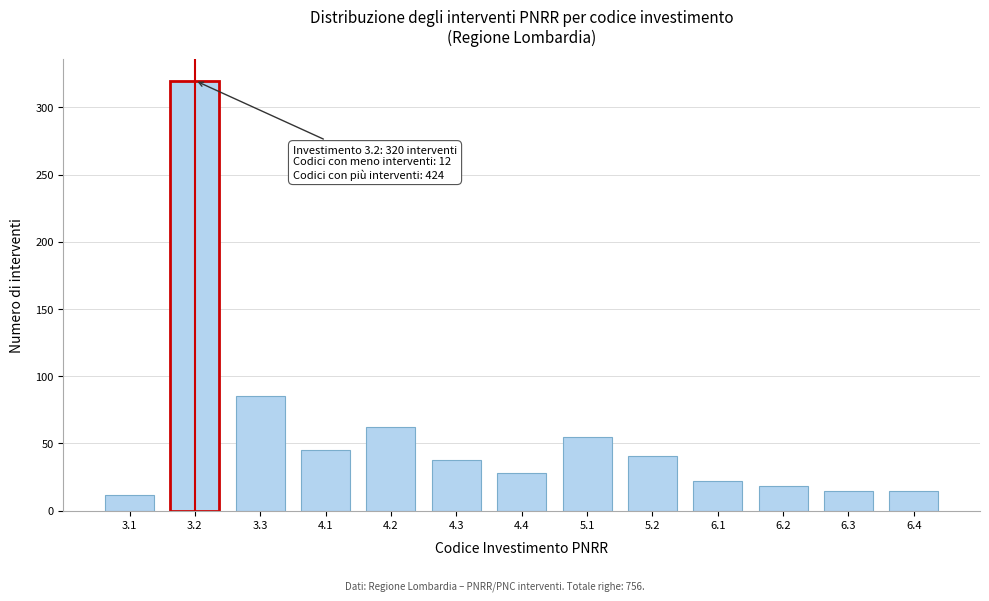

Reading left to right, what are all the values shown in this chart?

3.1=12	3.2=320	3.3=85	4.1=45	4.2=62	4.3=38	4.4=28	5.1=55	5.2=41	6.1=22	6.2=18	6.3=15	6.4=15